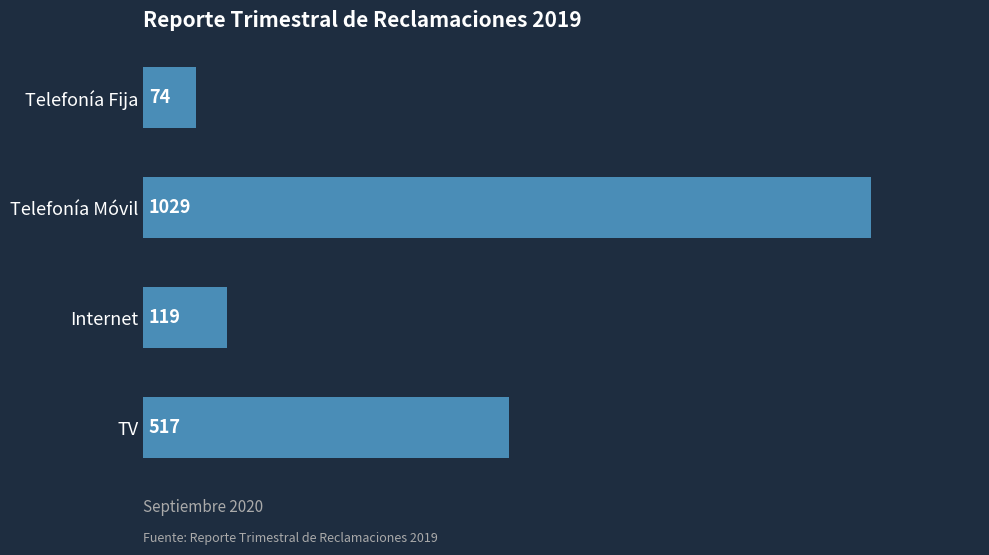

What is the label of the 2nd bar from the top?

Telefonía Móvil